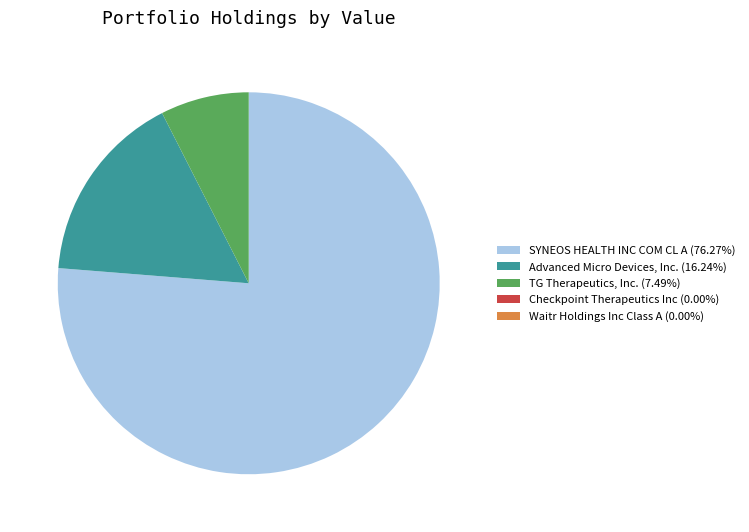

Does SYNEOS HEALTH INC COM CL A (76.27%) represent more than half of the total?

Yes